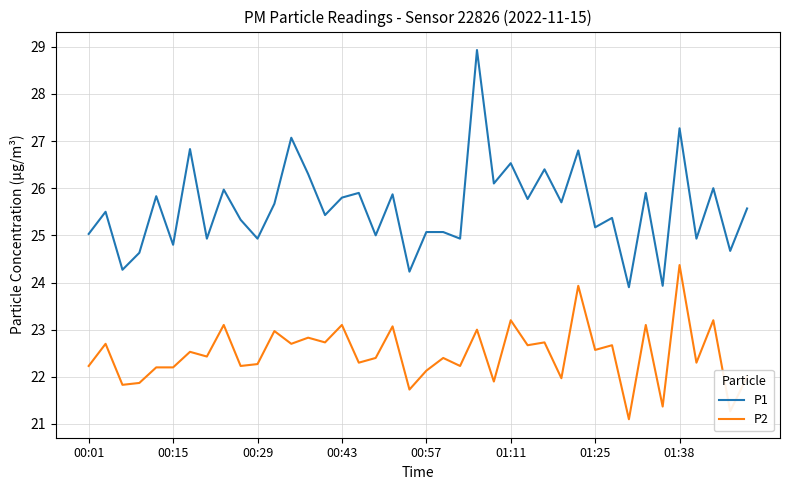

Which series has the largest total across all categories?

P1